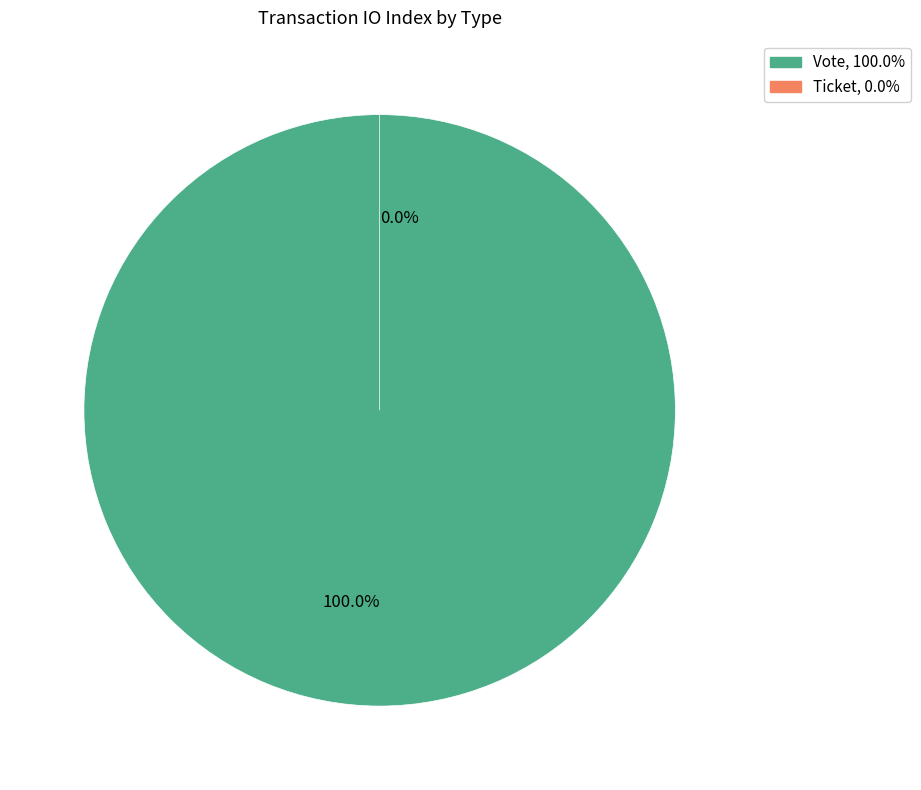

Does Vote represent more than half of the total?

Yes